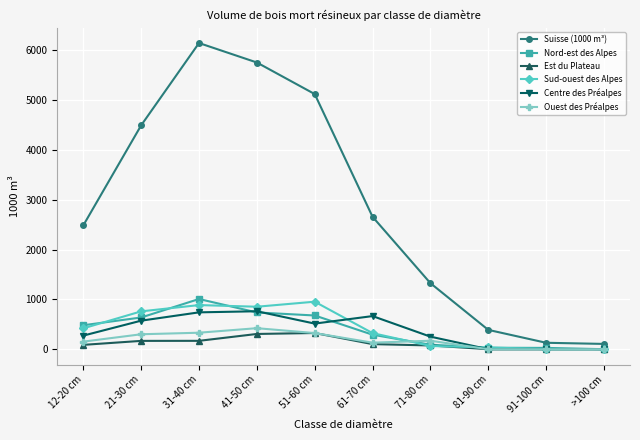

How many categories are shown in the chart?

10